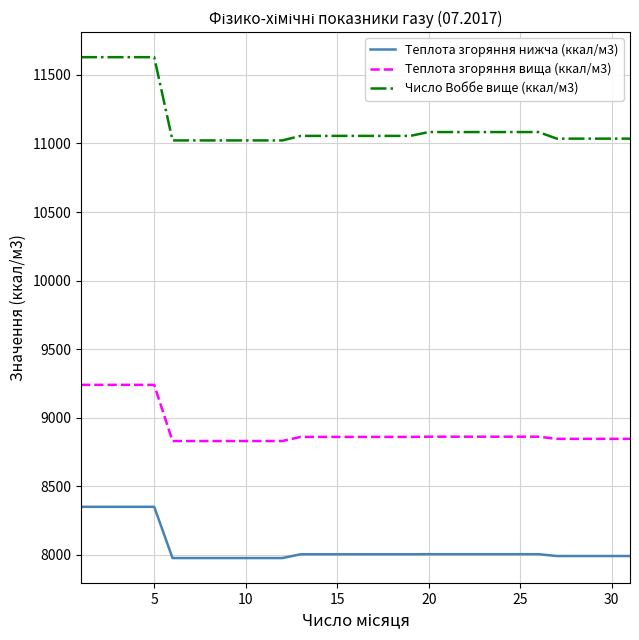

Which series has the largest range (max minus min)?

Число Воббе вище (ккал/м3)